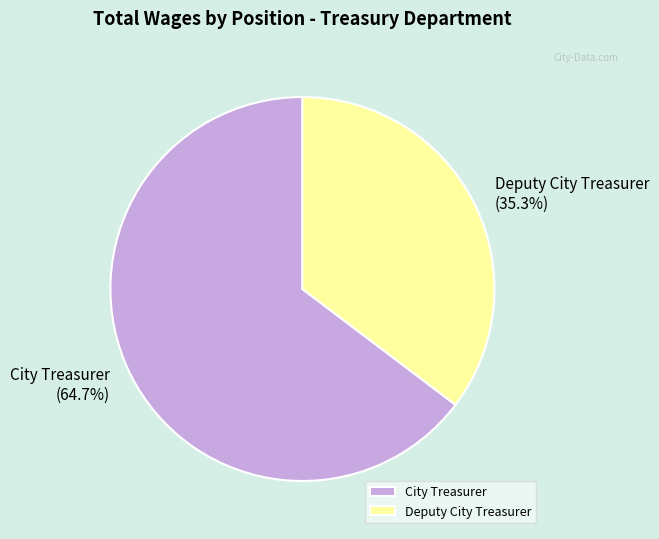

Which slice is the largest?

City Treasurer